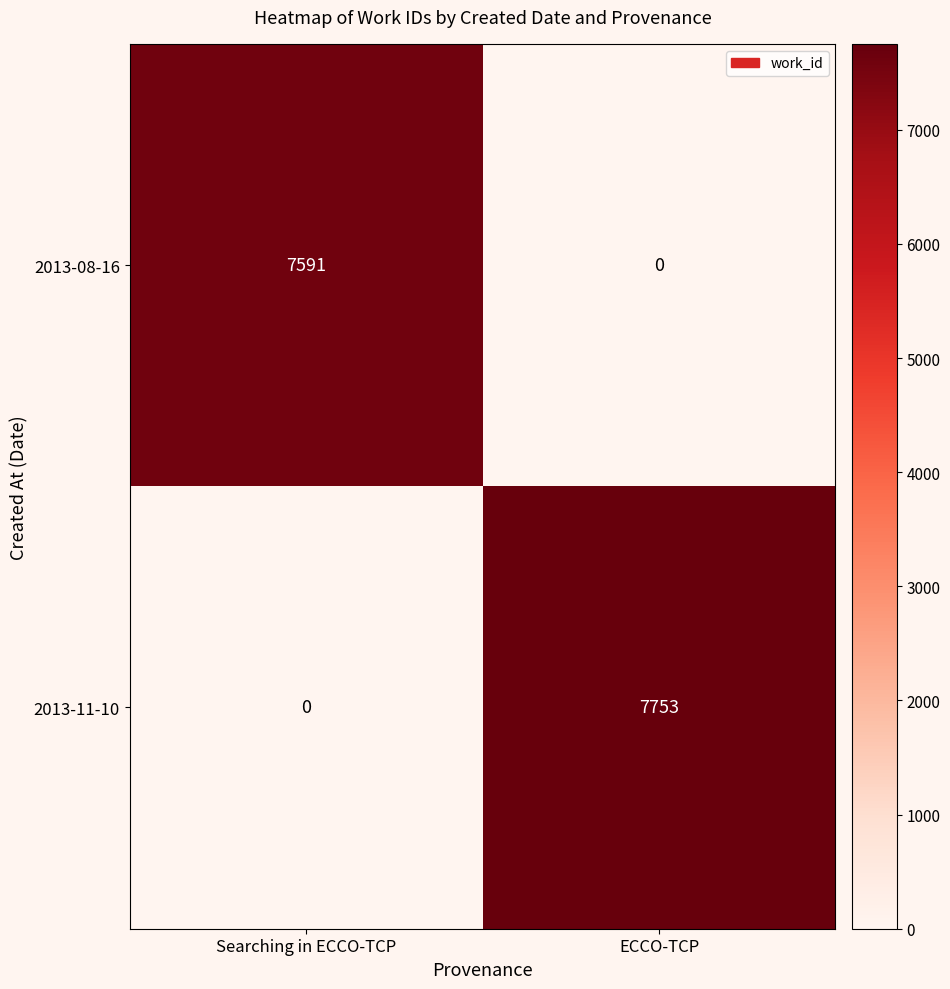

At how many categories does at least one series exceed 6943?

2